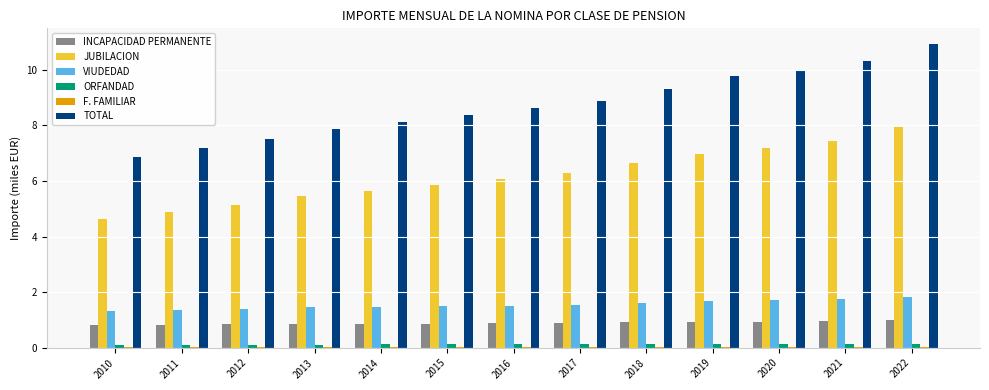

Is the value of VIUDEDAD at 2011 greater than the value of ORFANDAD at 2010?

Yes